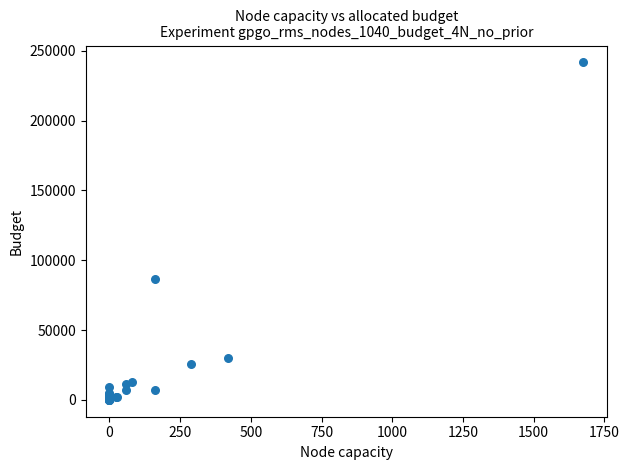

What Y value in the scatter plot is closest to 120805?

86200.0